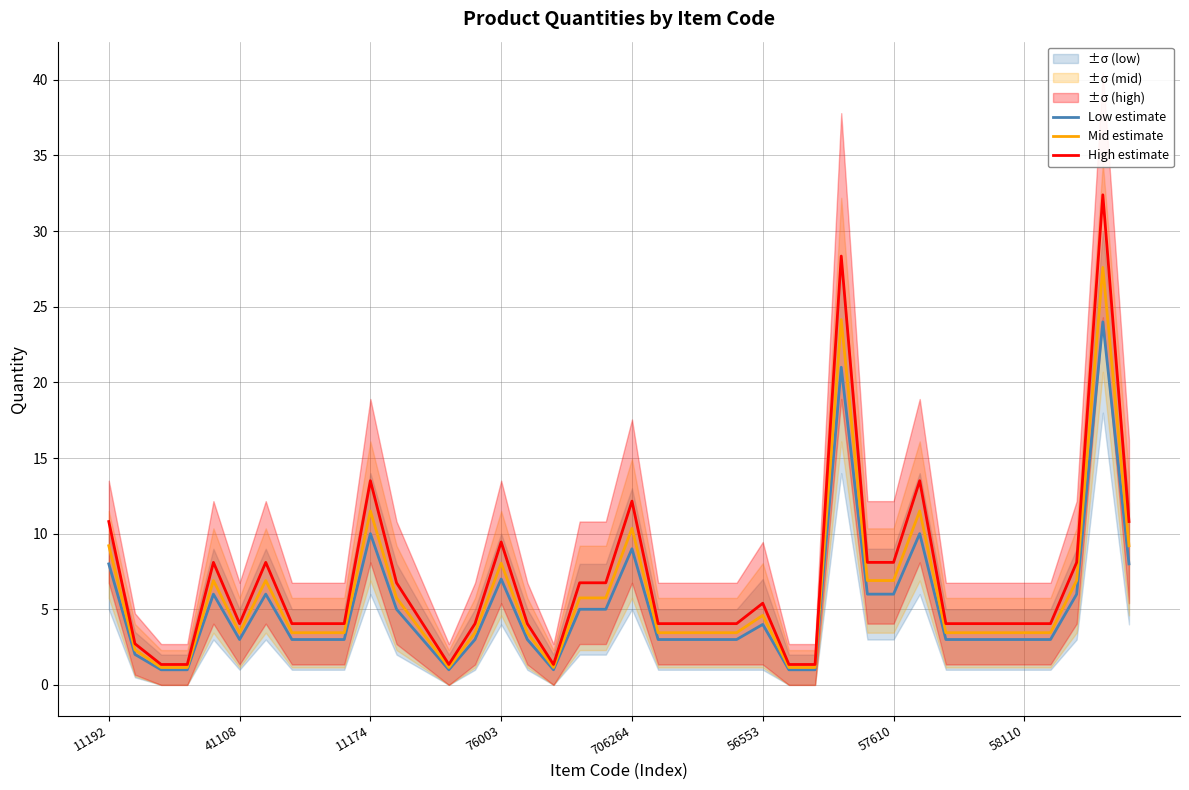

How many interior local peaks does the High estimate series have?

9